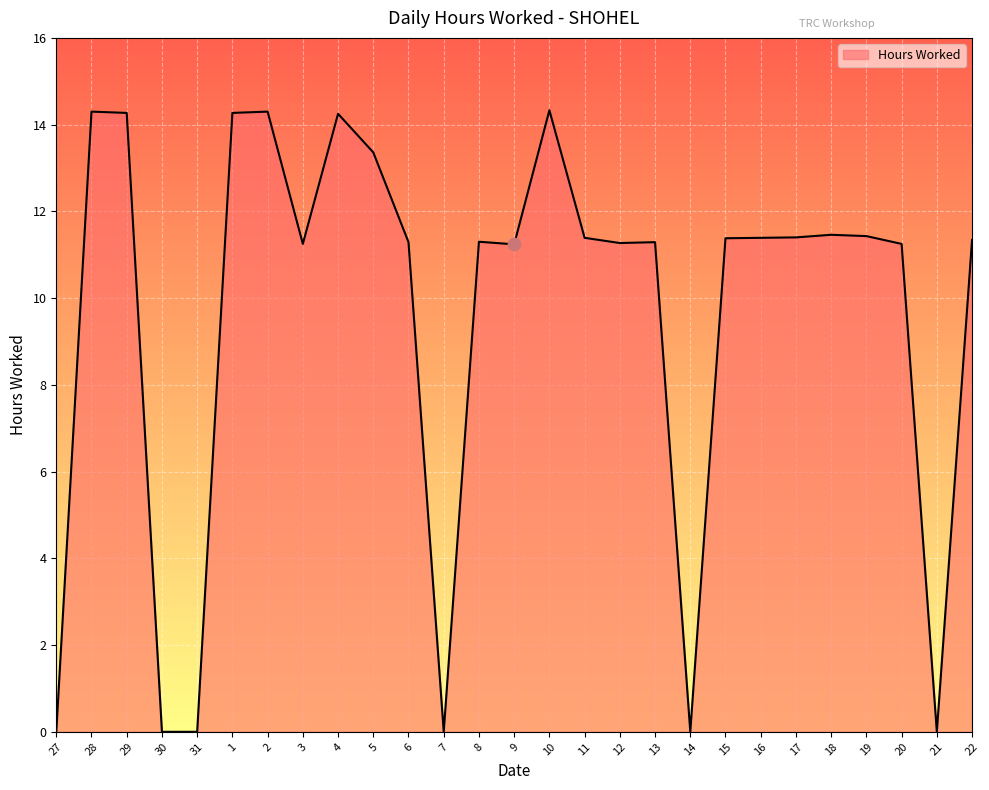

Between 30 and 4, which is larger?

4